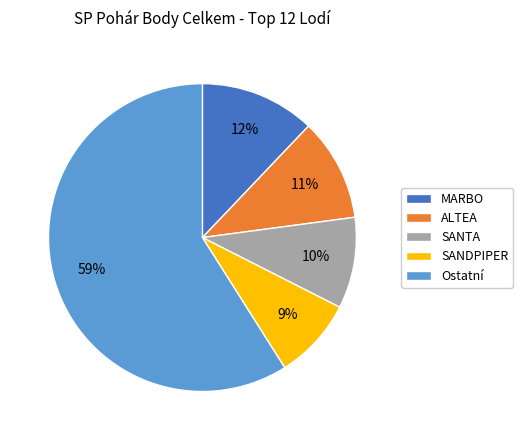

To the nearest percent, what is the average slice percentage?

20%